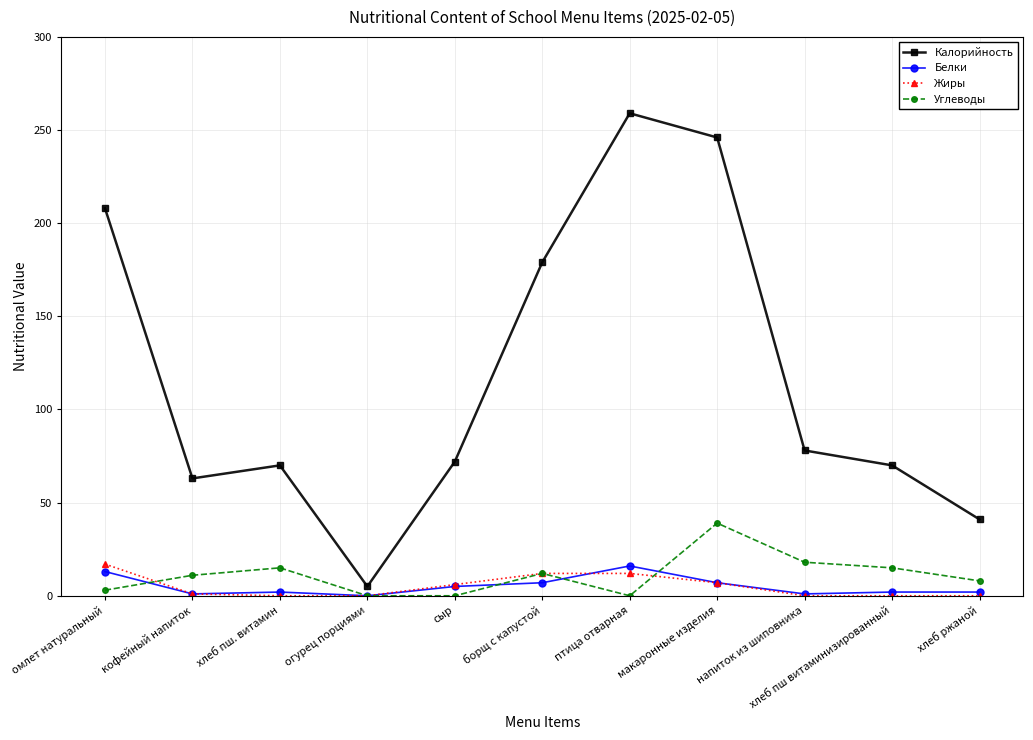

At which category is the sum across all series the highest?

макаронные изделия